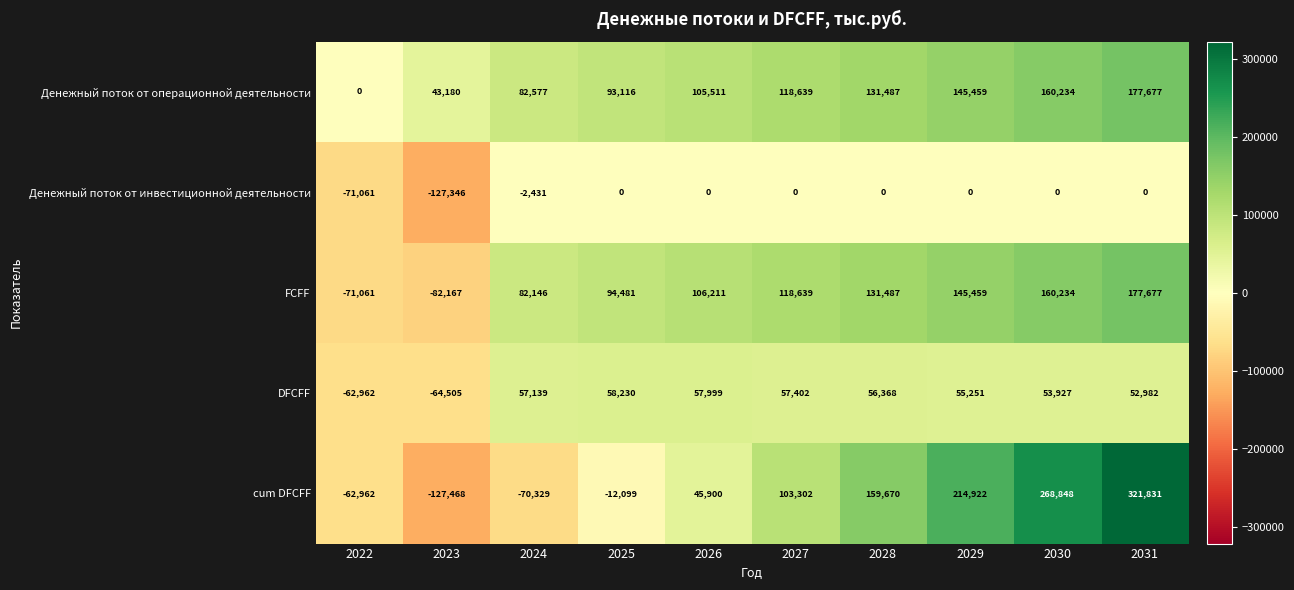

Which series has the largest range (max minus min)?

cum DFCFF